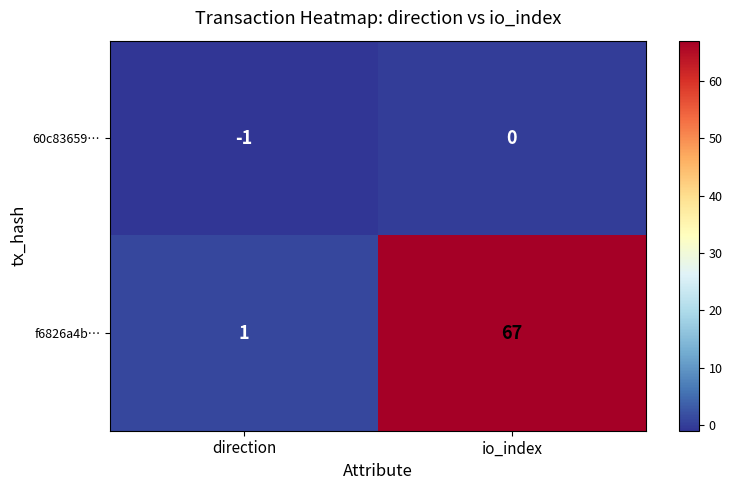

Which series has the largest range (max minus min)?

f6826a4b…